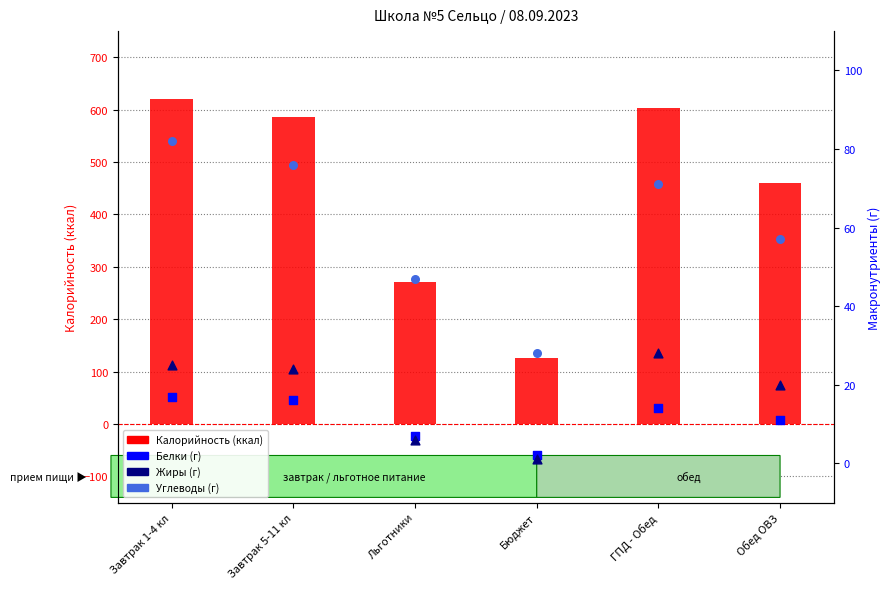

What are all the series names shown in the legend?

Калорийность (ккал), Белки (г), Жиры (г), Углеводы (г)